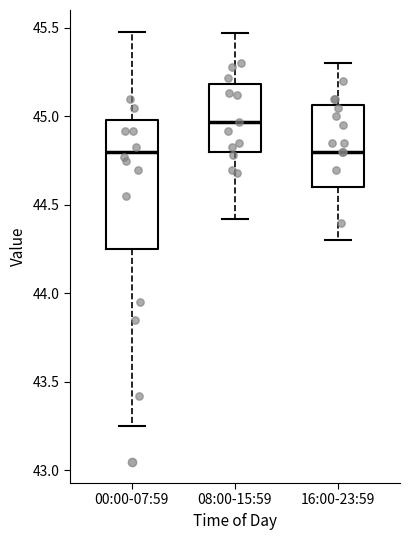

Reading left to right, read every box against the y-axis: the position of its median line, the range the box covers, and the ends of its whiskers. The values are not printed on the chart, so give them approximately, as read against the axis.

00:00-07:59: median 44.80, box 44.25 to 45.00, whiskers 43.25 to 45.50
08:00-15:59: median 44.95, box 44.80 to 45.20, whiskers 44.40 to 45.45
16:00-23:59: median 44.80, box 44.60 to 45.05, whiskers 44.30 to 45.30